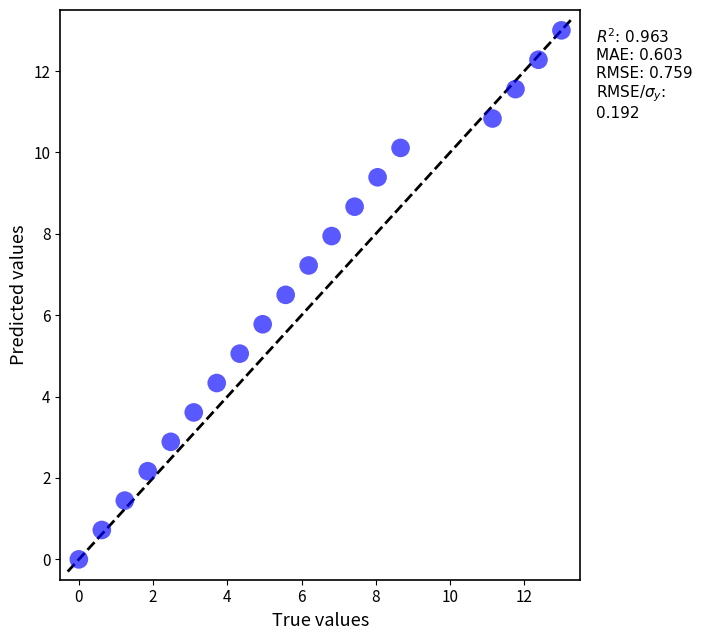

What Y value in the scatter plot is closest to 6?

5.8